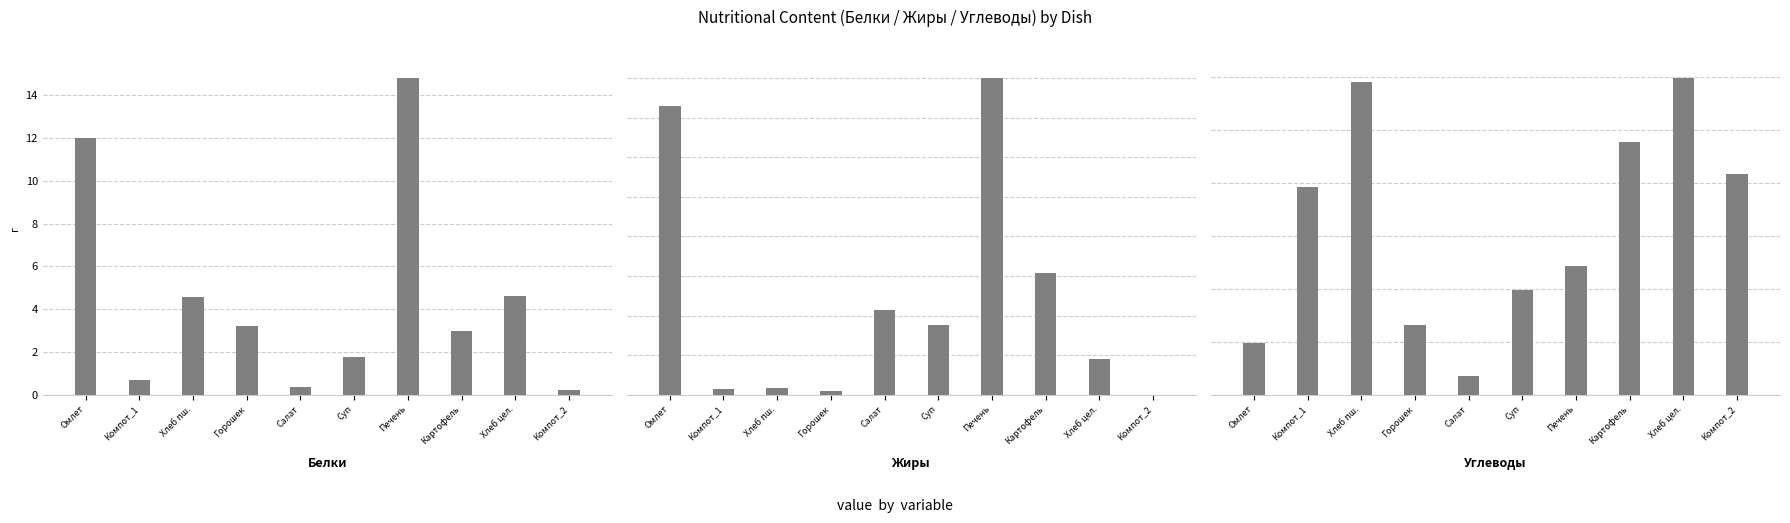

Which category has the lowest value in the Жиры series?

Компот_2